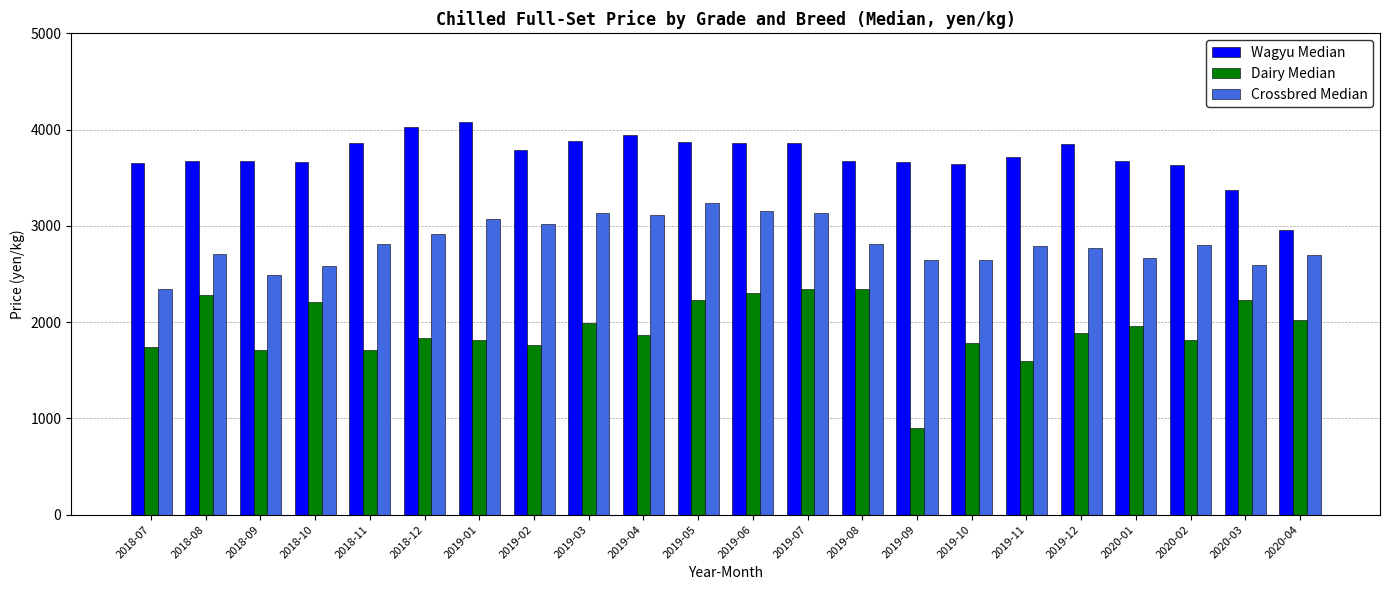

What is the value of the Crossbred Median bar at the 1st from the left?

2348